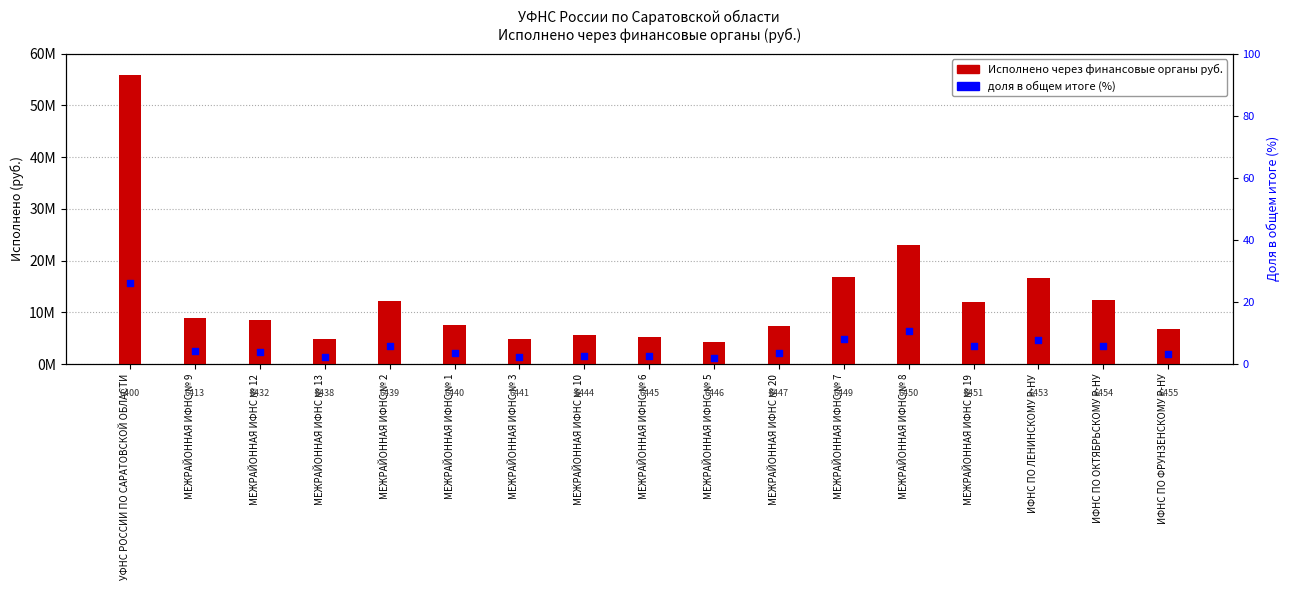

Which series has the widest spread of Y values?

Исполнено через финансовые органы руб.